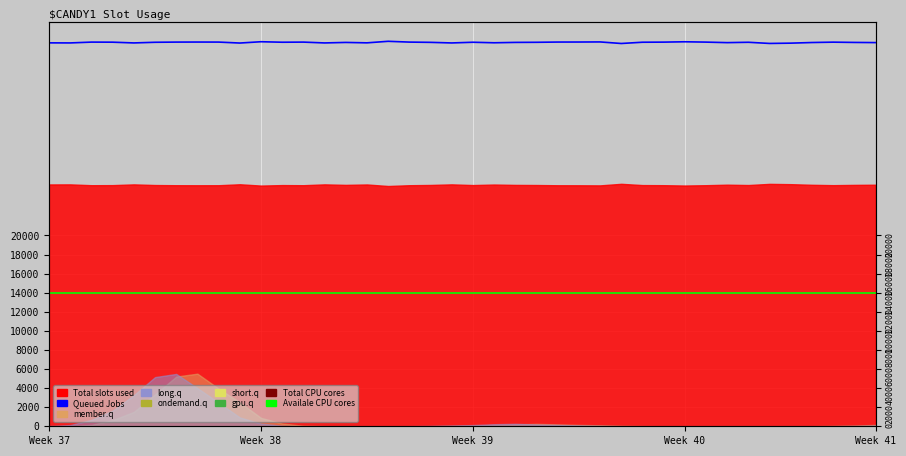

The Queued Jobs series shows 19978 at 28. True or false?

False